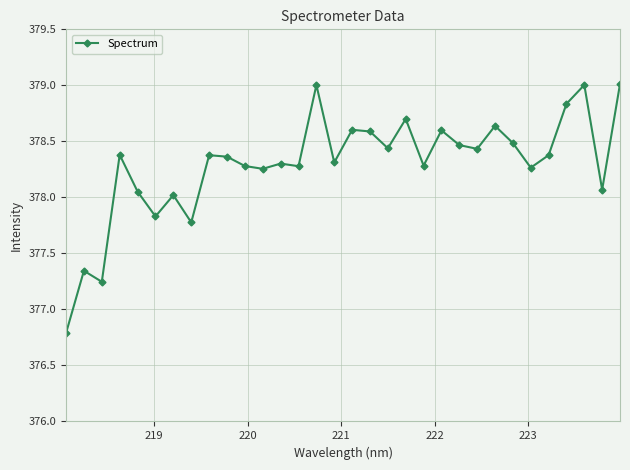

How many data points are less than 378?

5